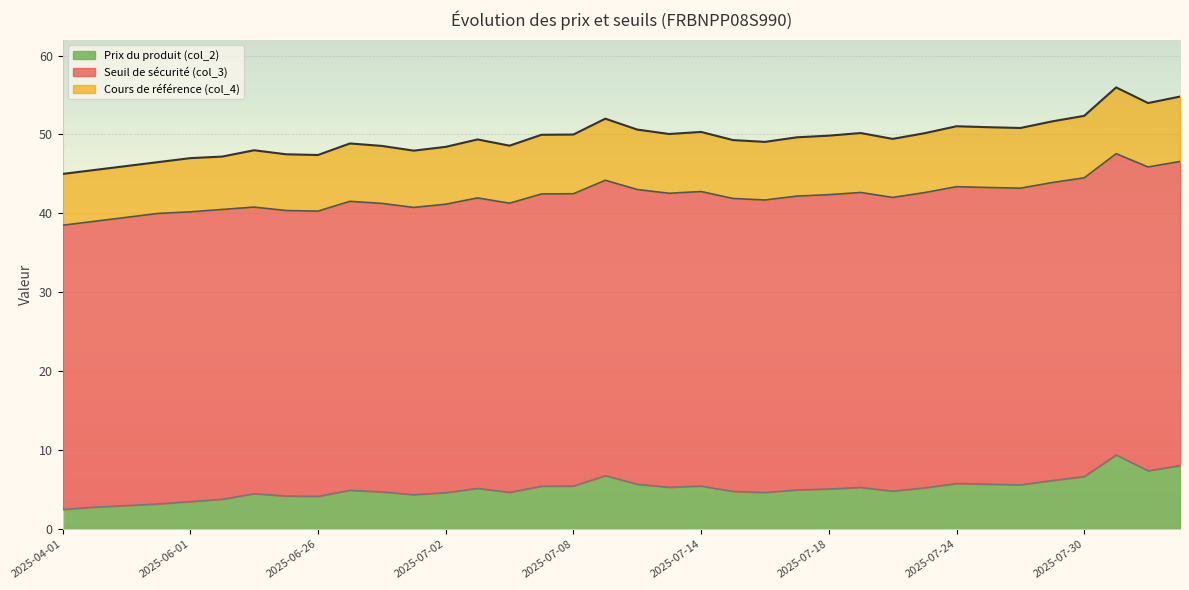

What is the total value across all series at 2025-07-18?

49.9